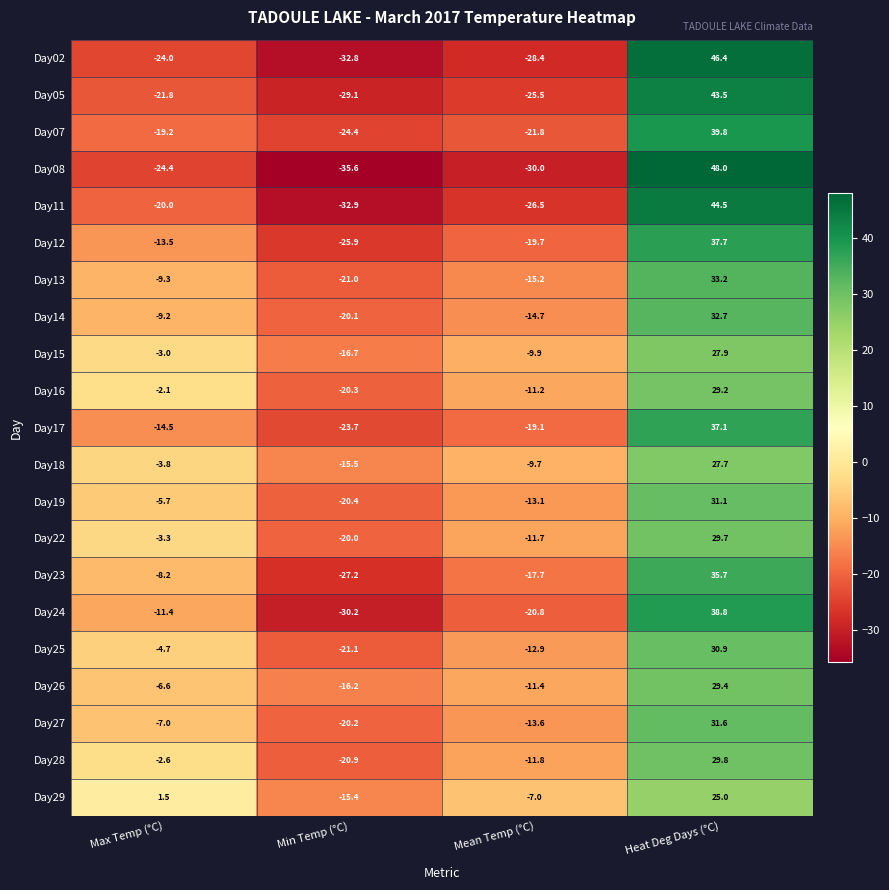

At how many categories does at least one series exceed 23?

1